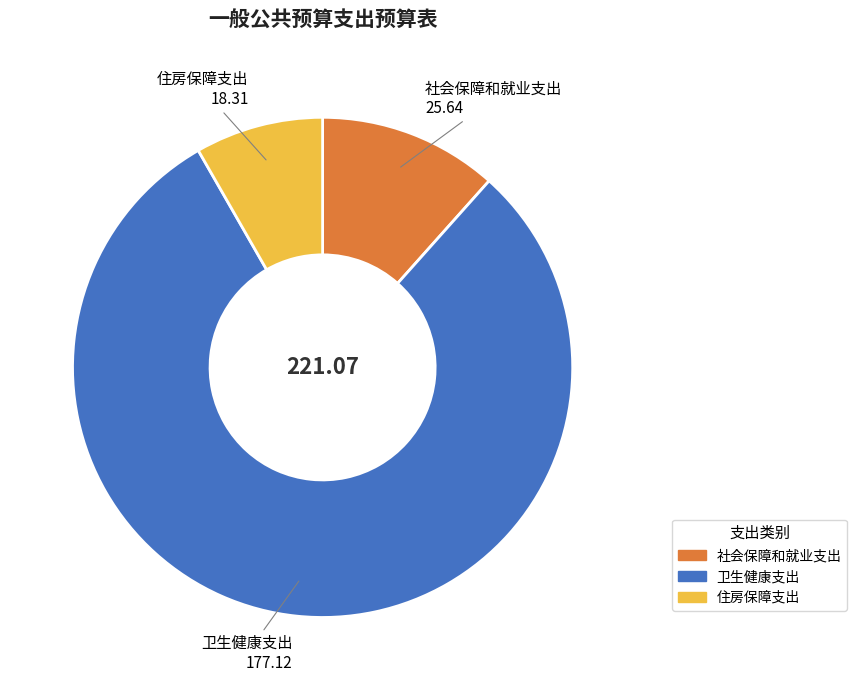

Which category has the biggest portion of the pie?

卫生健康支出